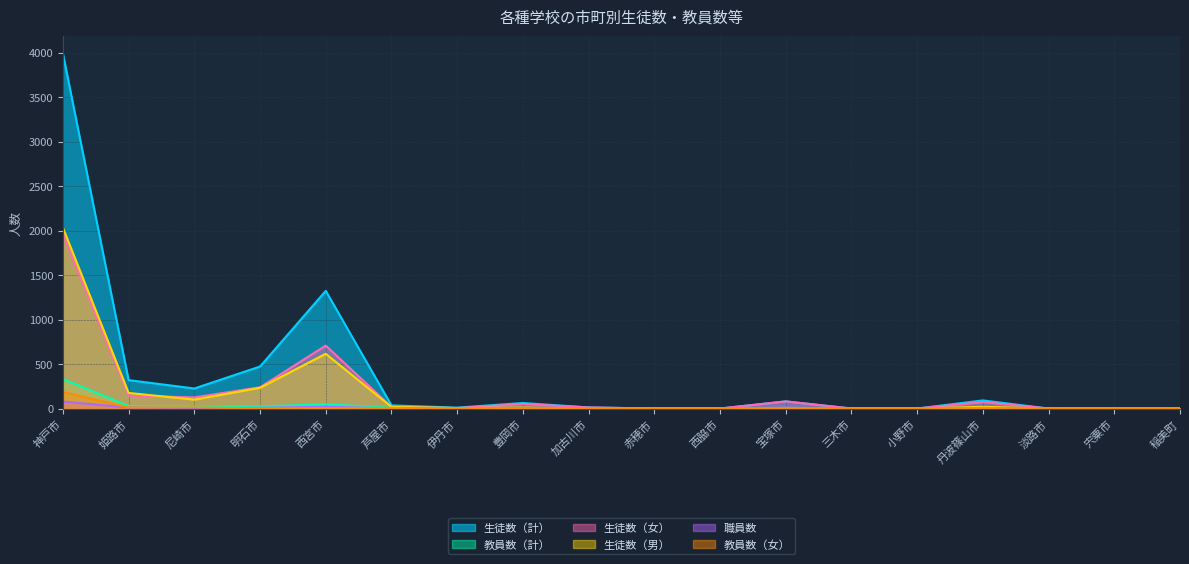

Does the chart display data point markers on the line(s)?

No